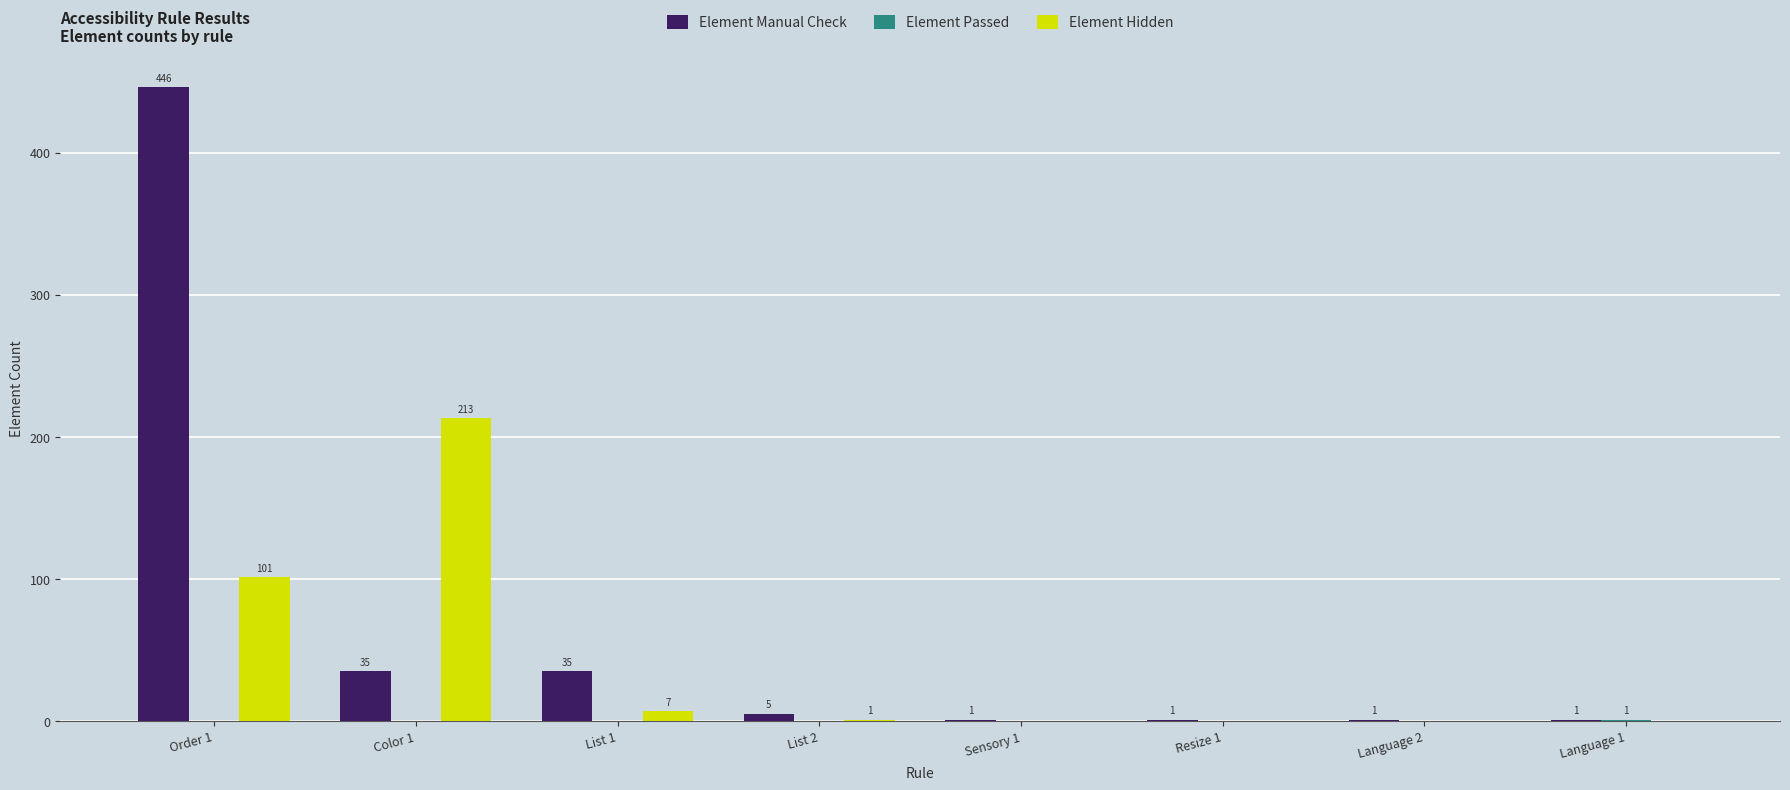

How many series are shown in this chart?

3